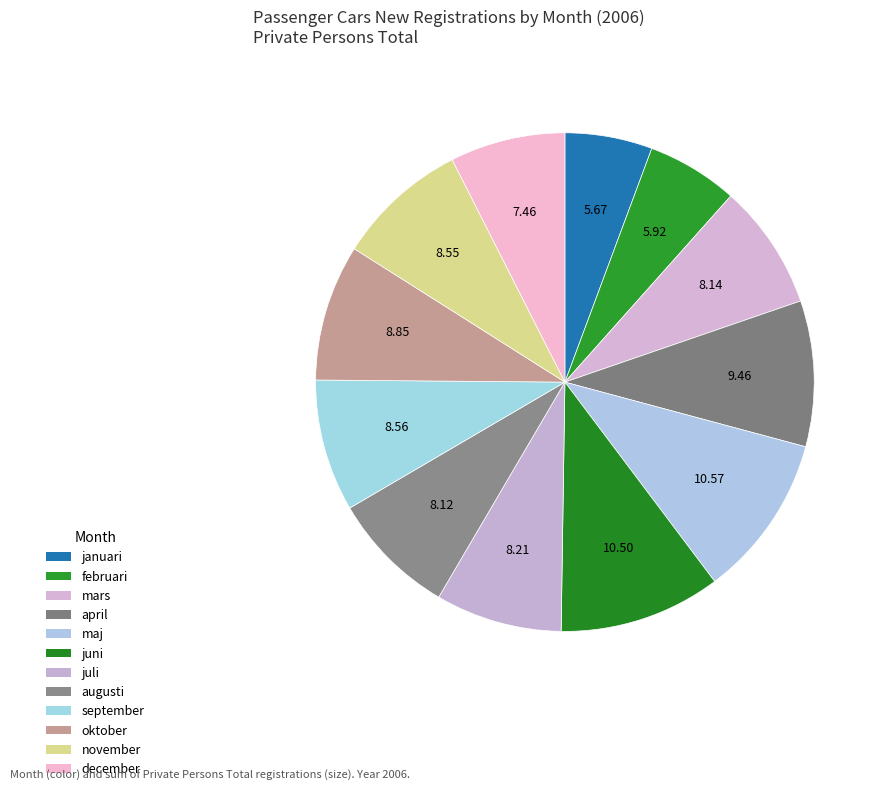

To the nearest percent, what portion does september represent?

9%